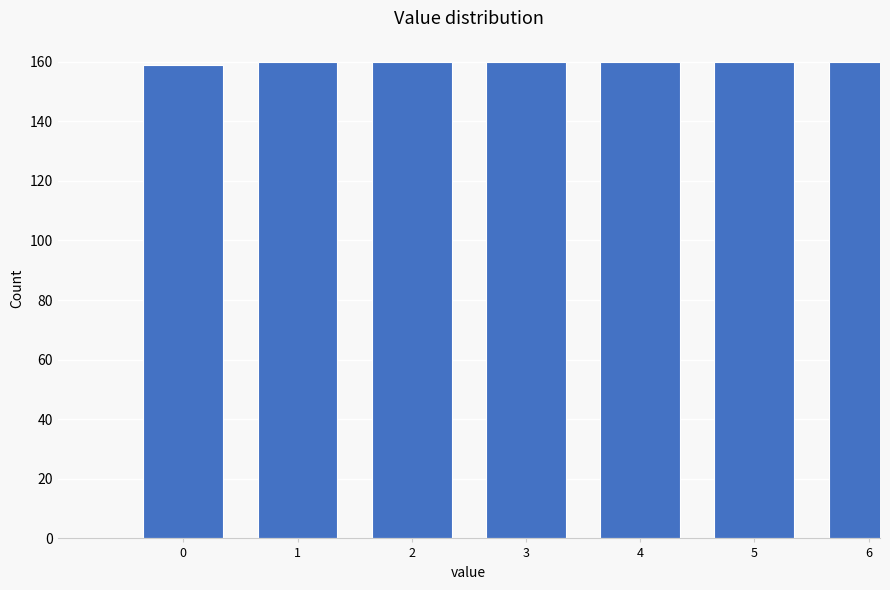

Reading left to right, what are all the values shown in this chart?

0=159	1=160	2=160	3=160	4=160	5=160	6=160